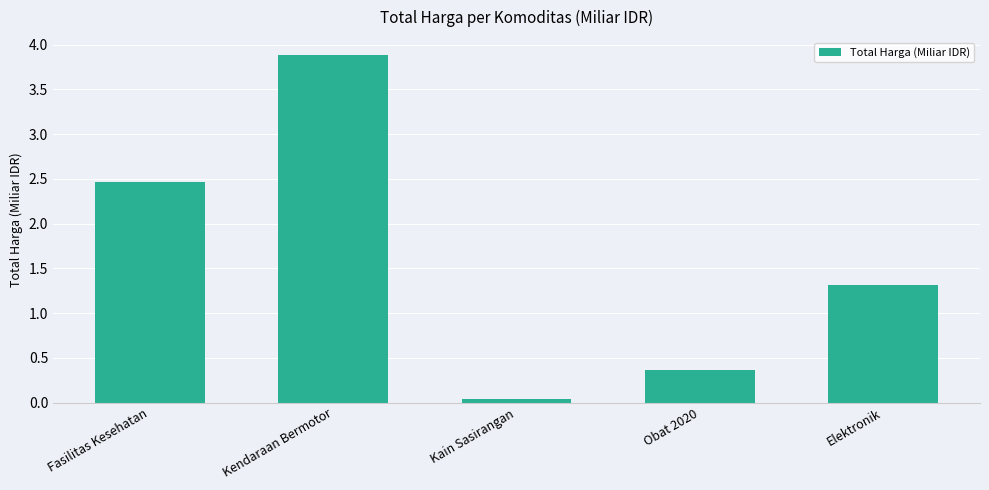

The chart shows a value of 0.4 at Obat 2020. True or false?

True